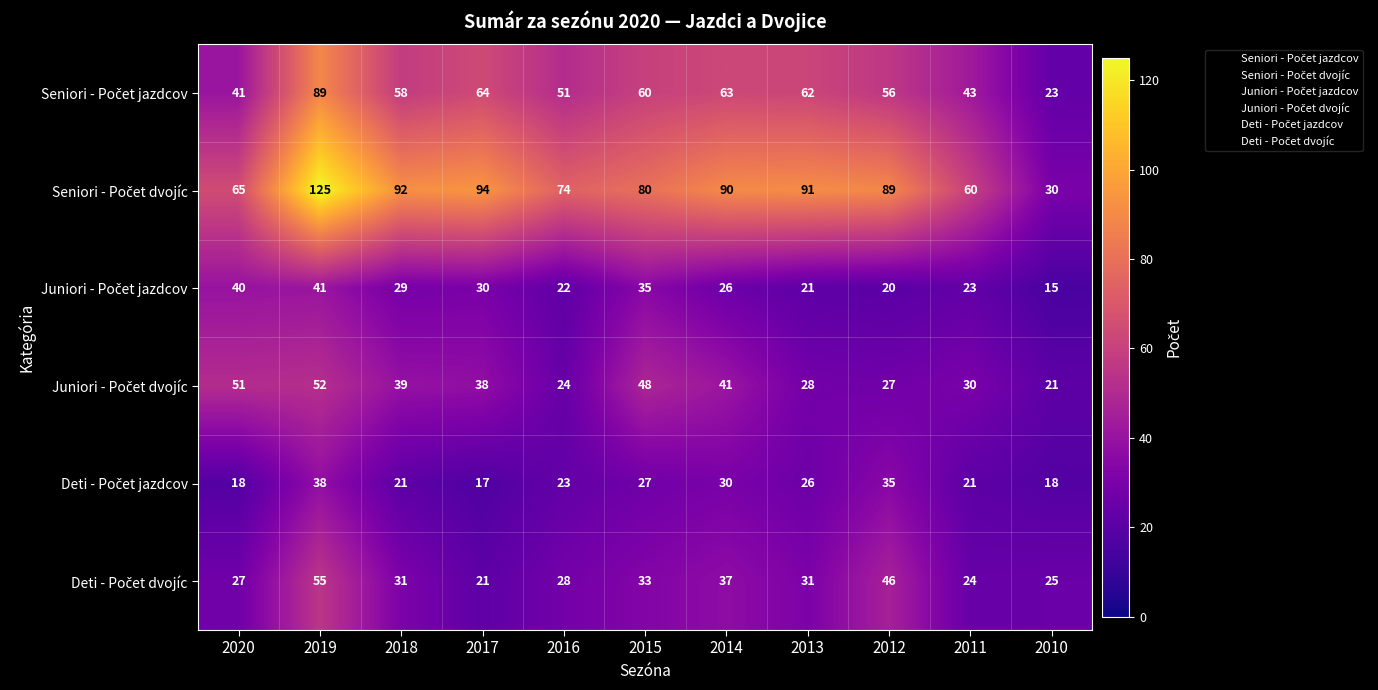

What is the total value across all series at 2016?

222